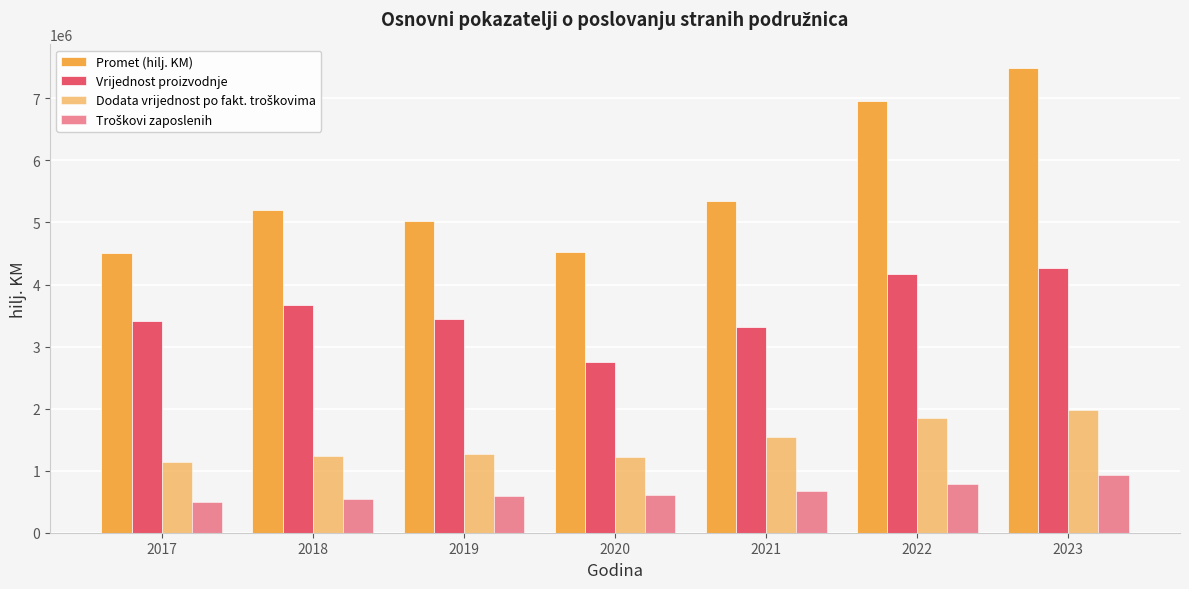

Rank the categories by Promet (hilj. KM) value from highest to lowest.

2023, 2022, 2021, 2018, 2019, 2020, 2017